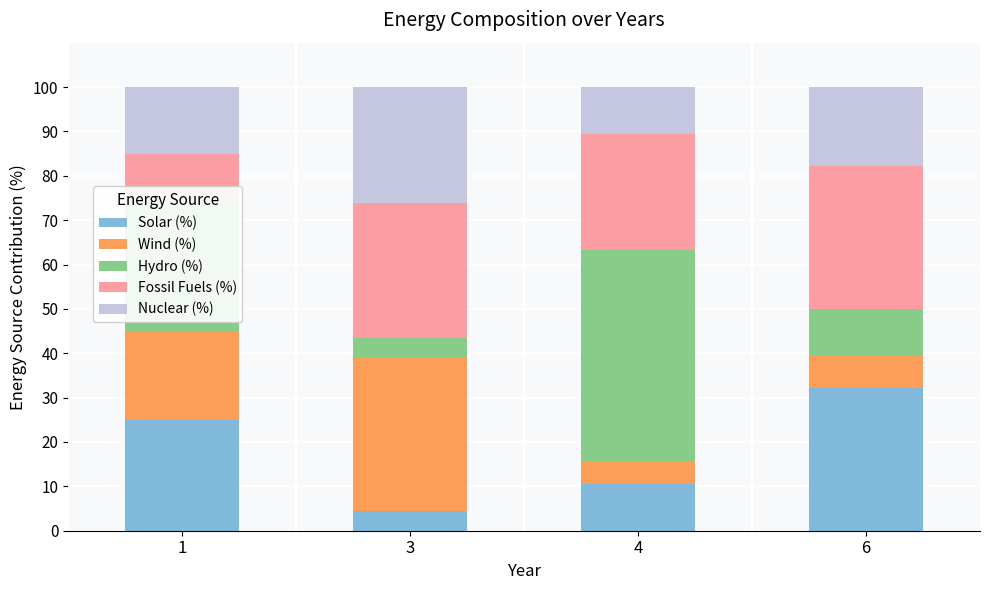

What is the total value across all series at 3?

100.0